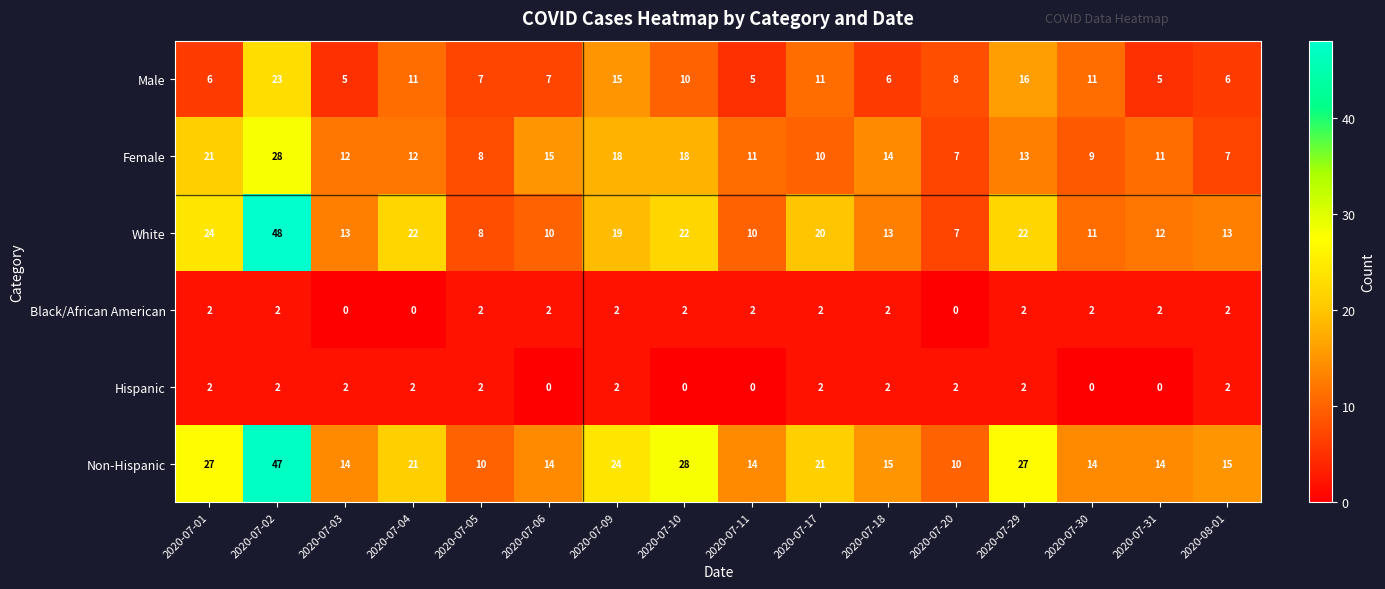

What is the highest value of the Male series?

23